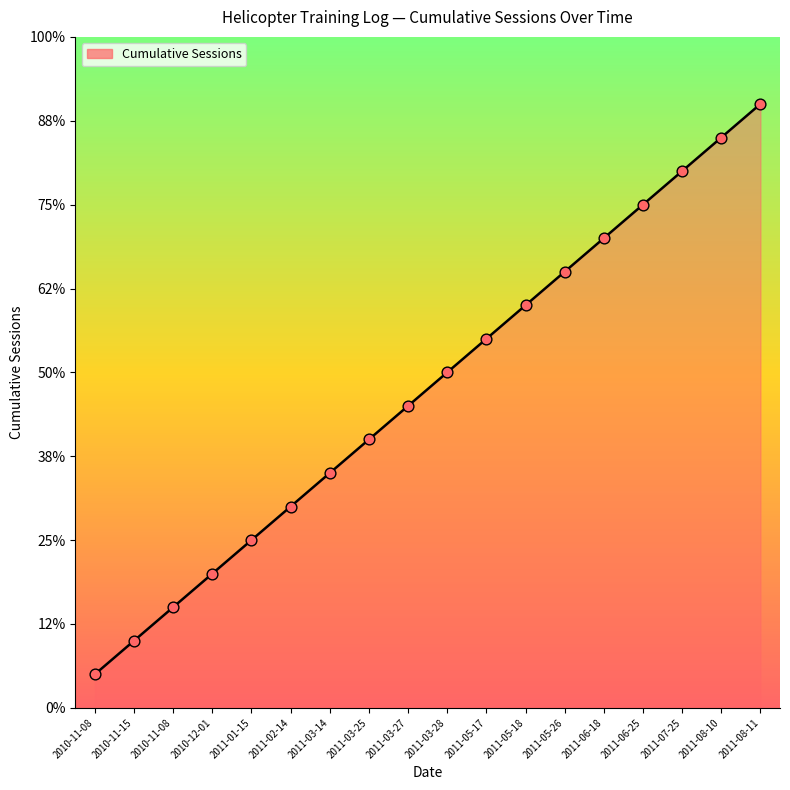

Between 2011-03-14 and 2011-05-26, which is larger?

2011-05-26